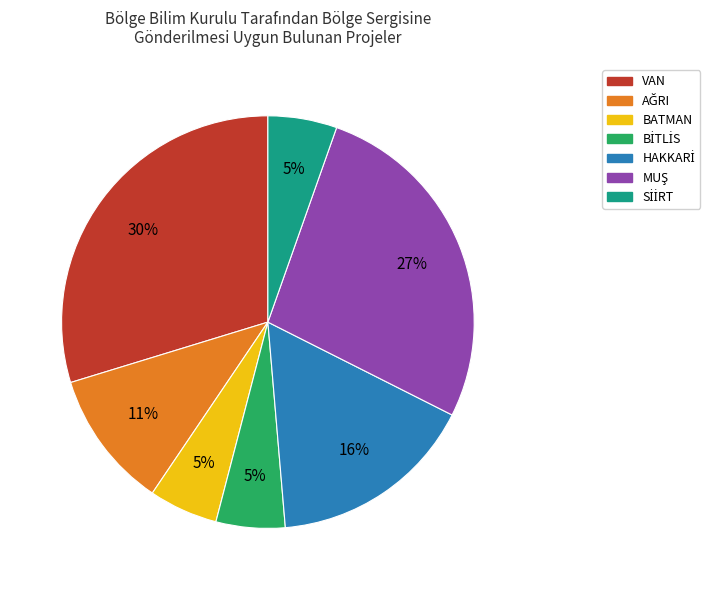

What is the largest slice in the pie chart?

VAN